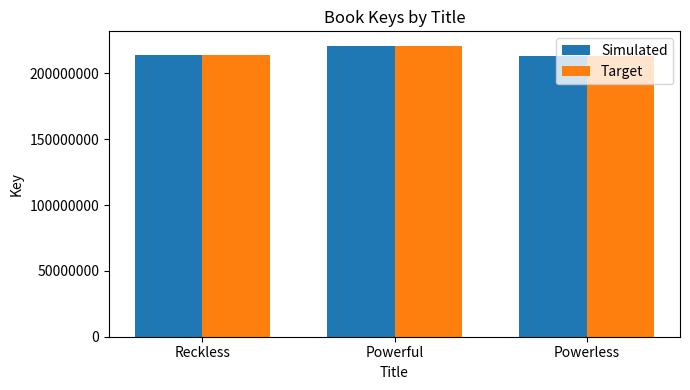

What is the total value across all series at Reckless?

427054584